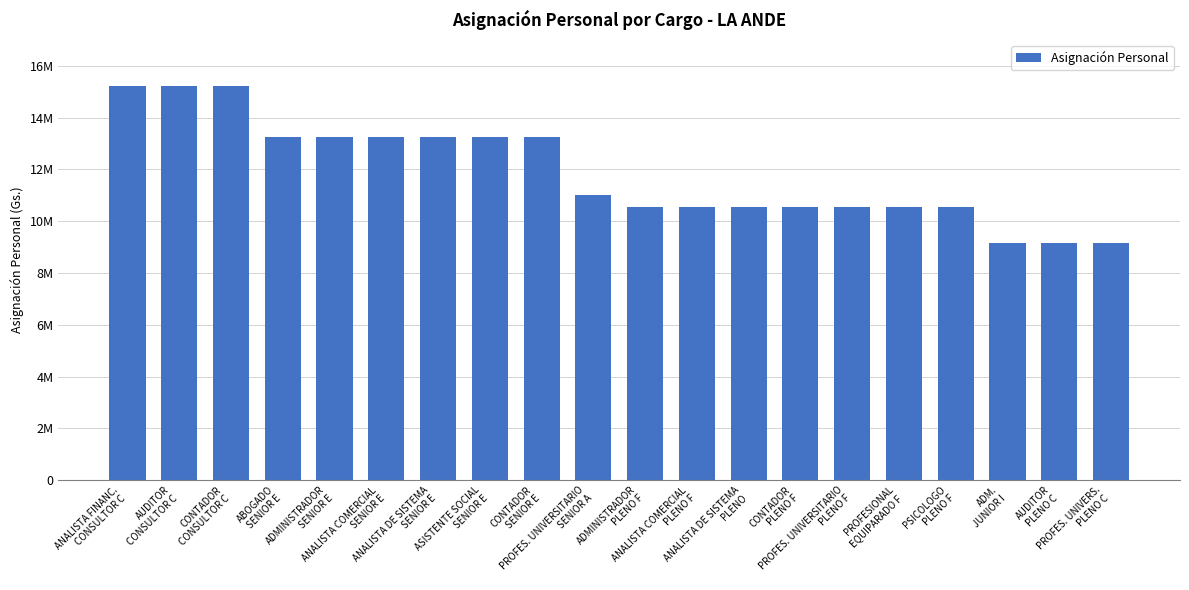

Which label corresponds to the smallest value in the chart?

ADM.
JUNIOR I